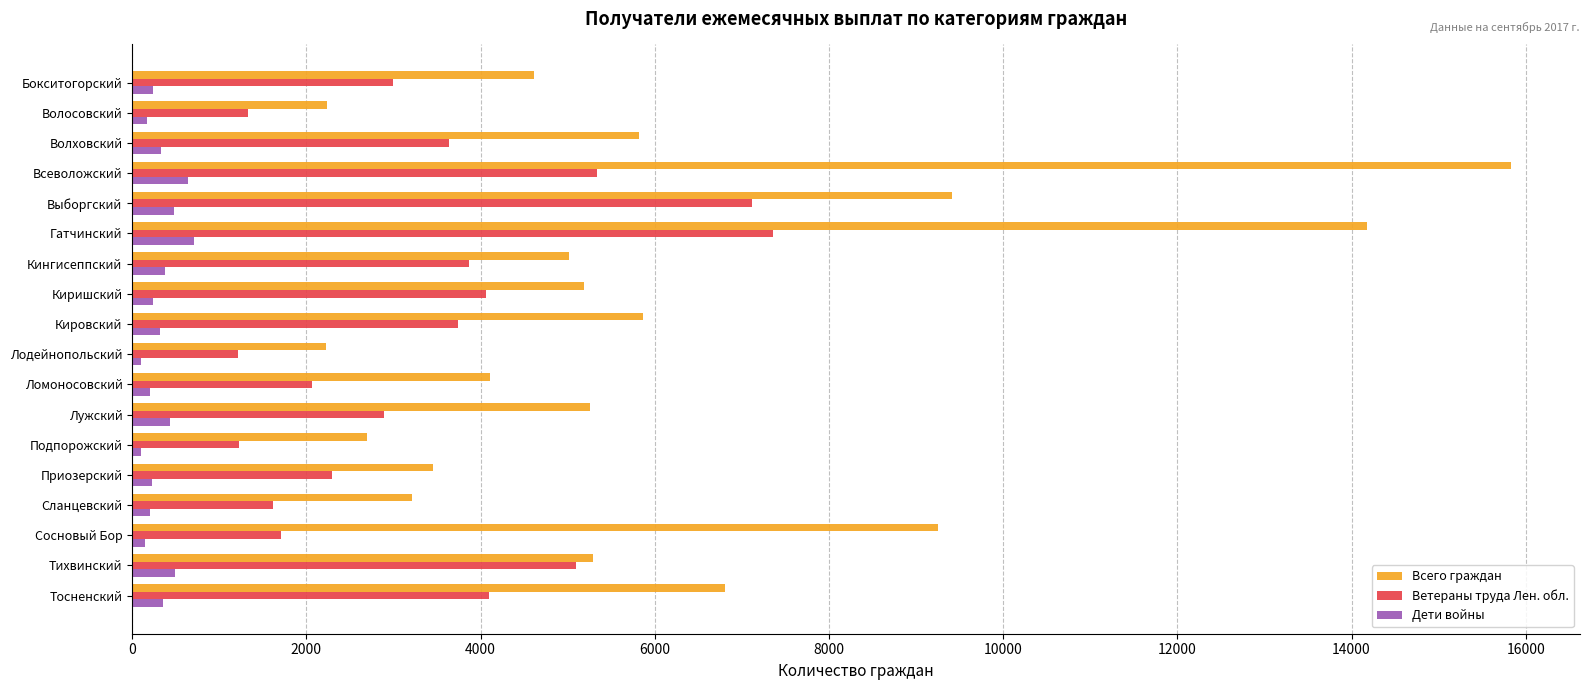

Where is Всего граждан nearest to the value 9027?

Сосновый Бор